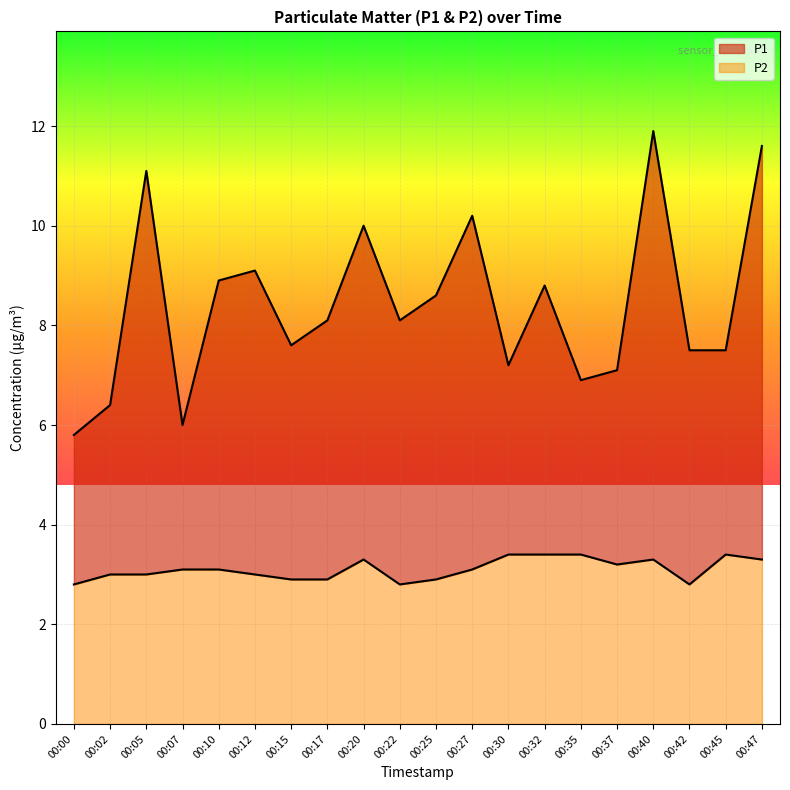

How many data points in P2 are less than 3?

6